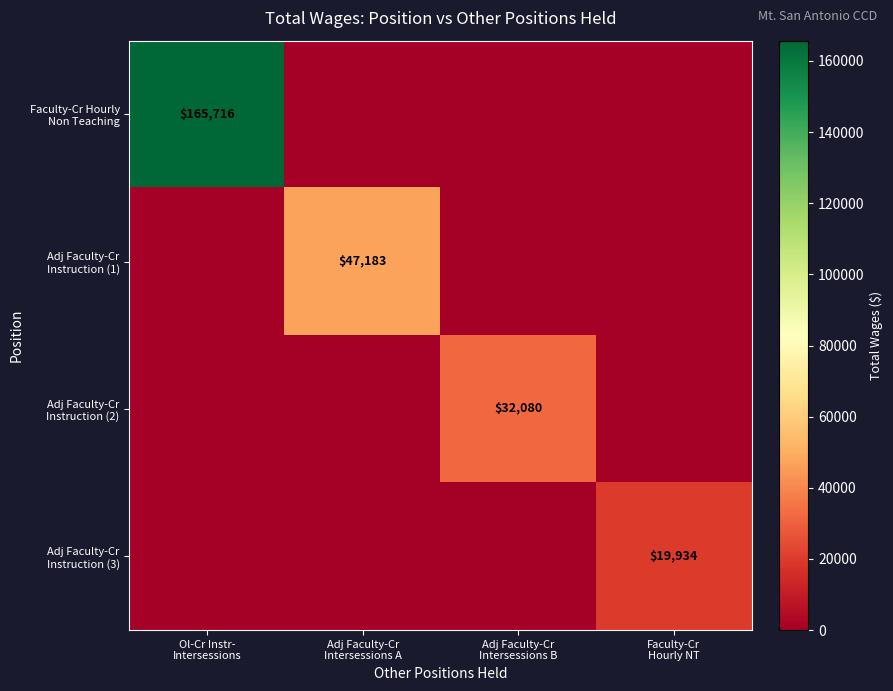

Which series has the largest total across all categories?

Faculty-Cr Hourly Non Teaching